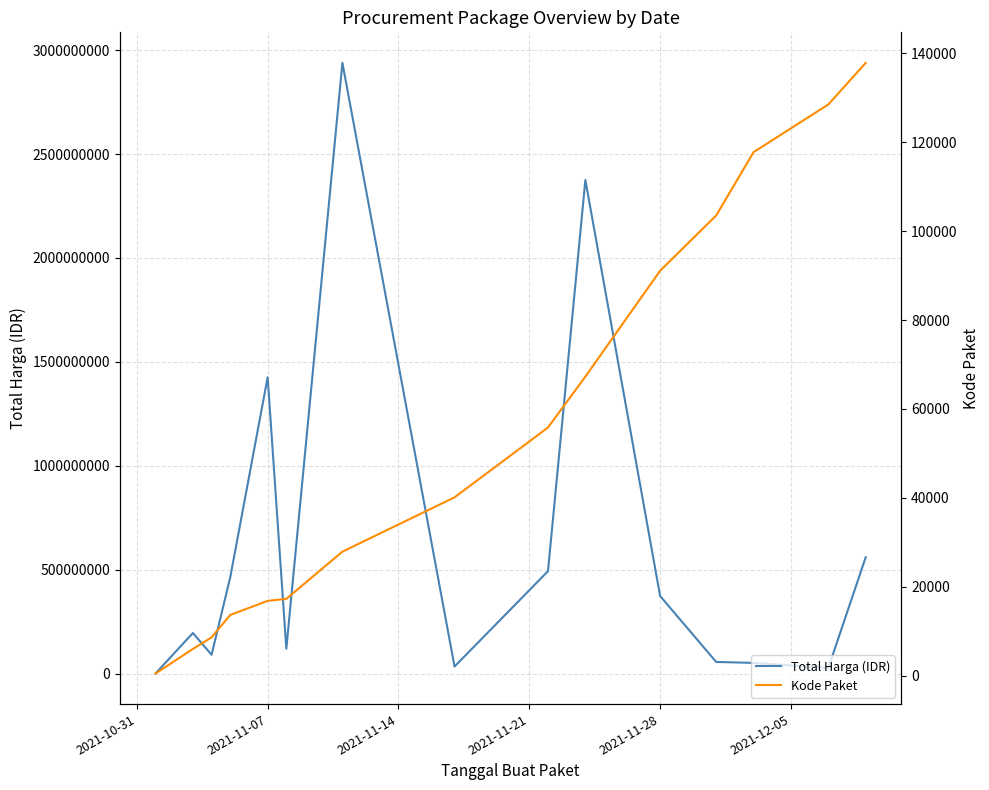

How many data points in Total Harga (IDR) are less than 195510270?

7